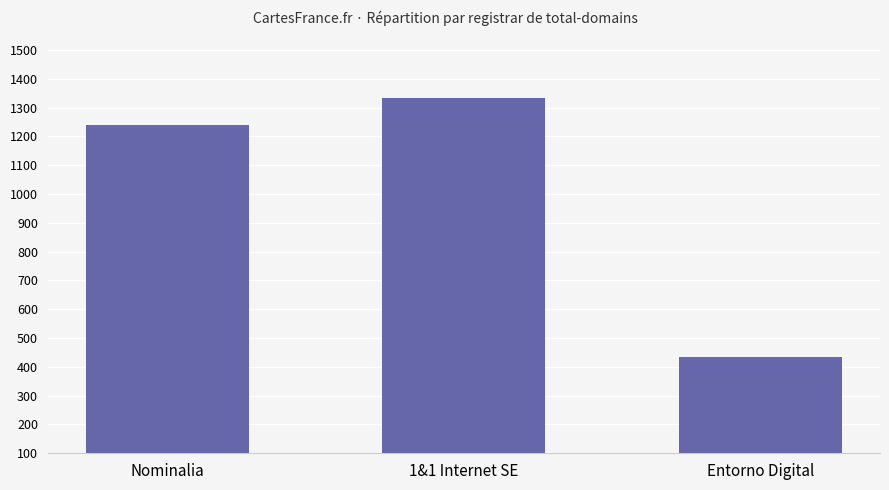

What position from the right is Nominalia?

3